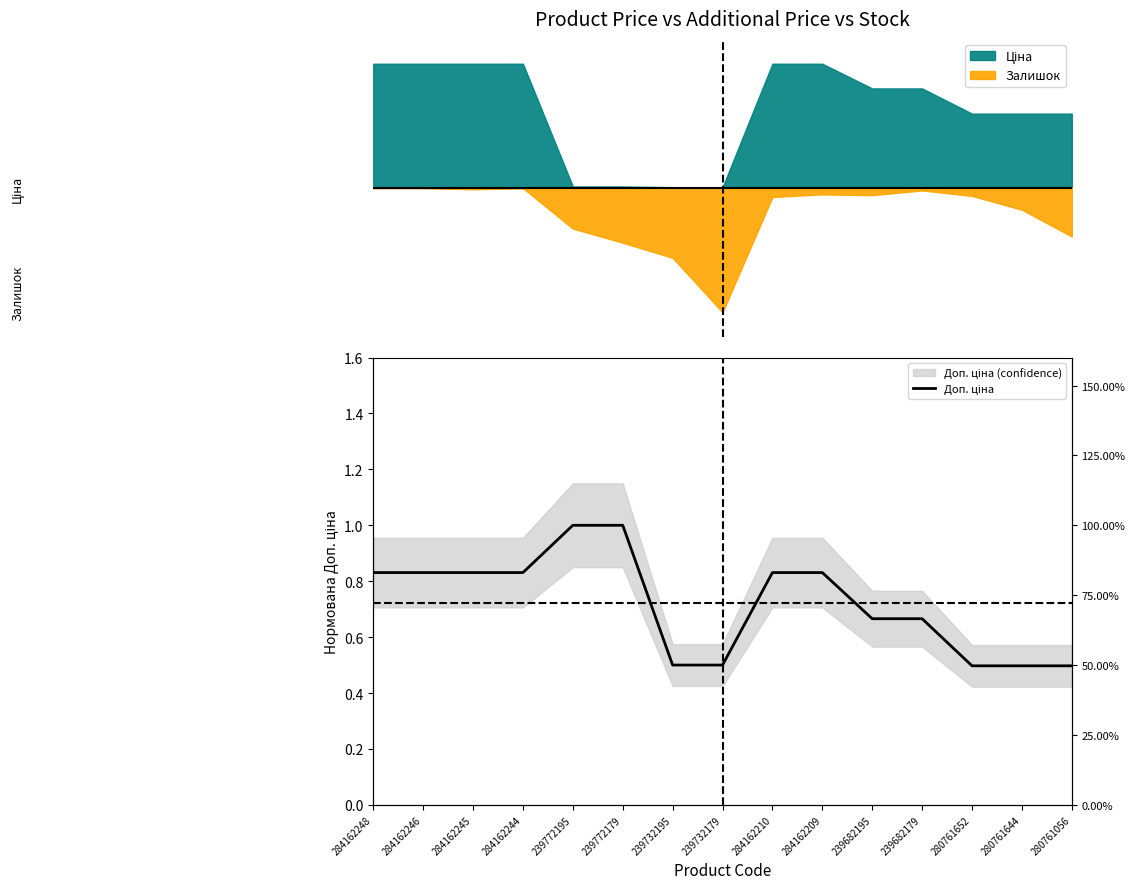

What is the difference between the maximum and second lowest values?

0.5